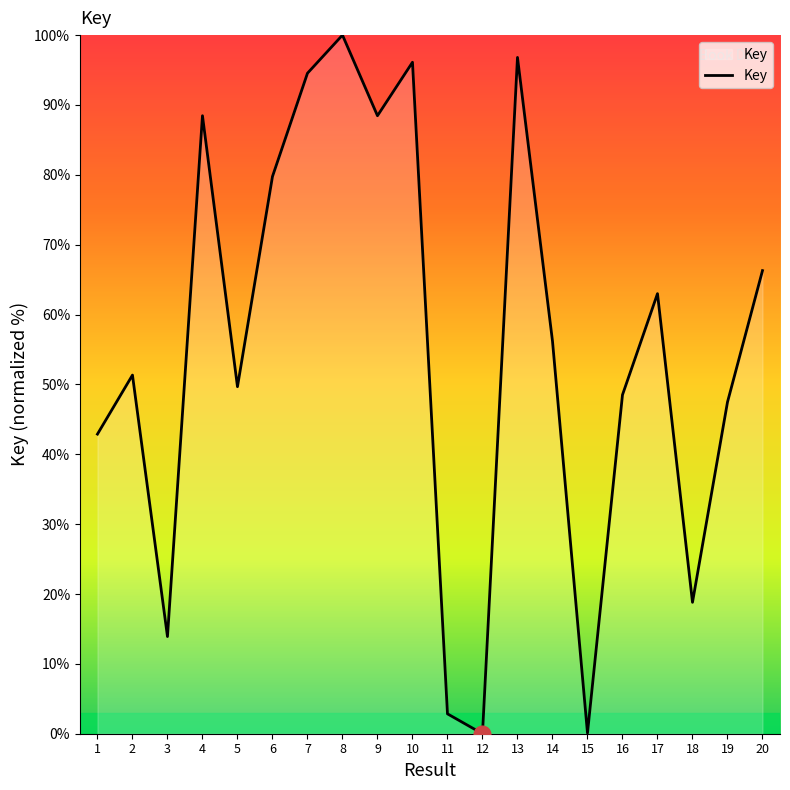

What is the change in value from 1 to 2?

+8.4